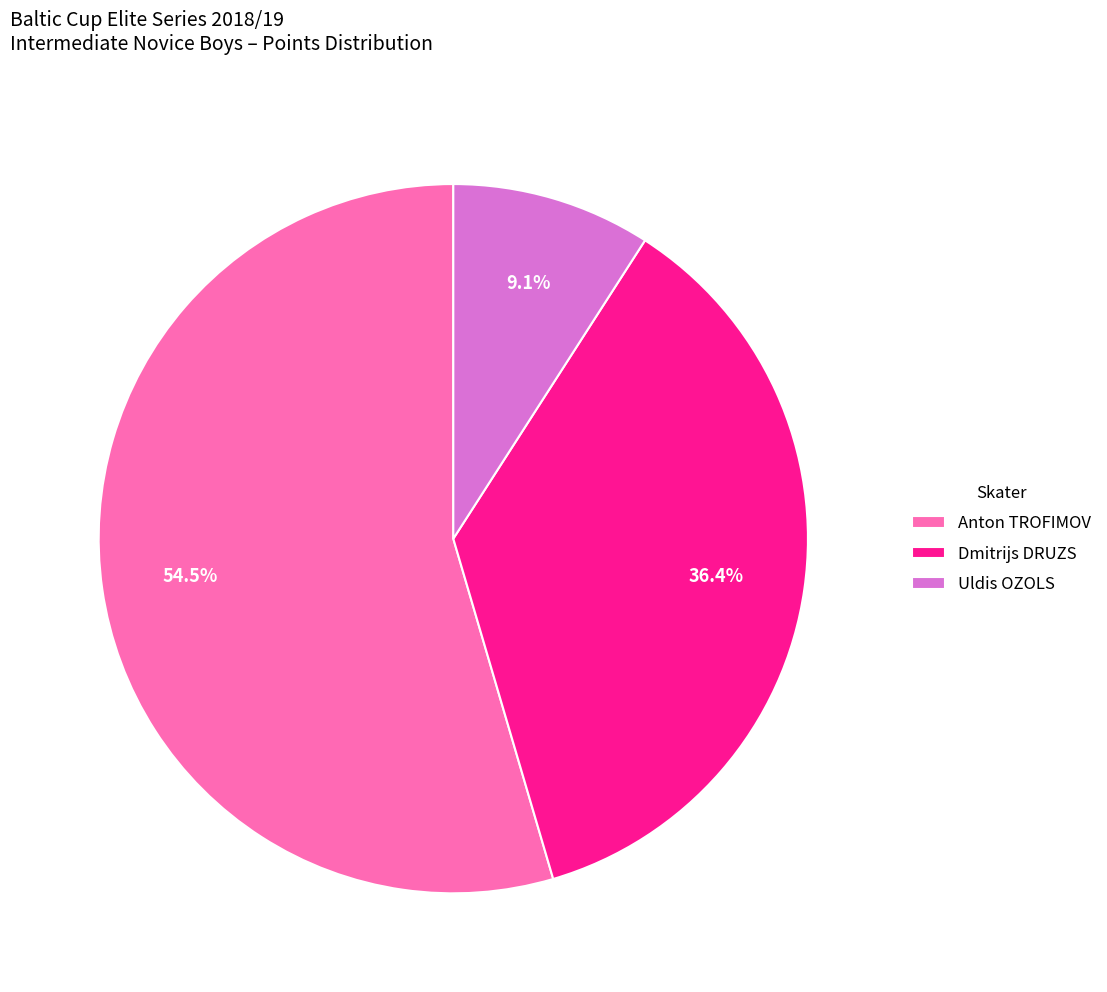

Rank the categories by value from lowest to highest.

Uldis OZOLS, Dmitrijs DRUZS, Anton TROFIMOV